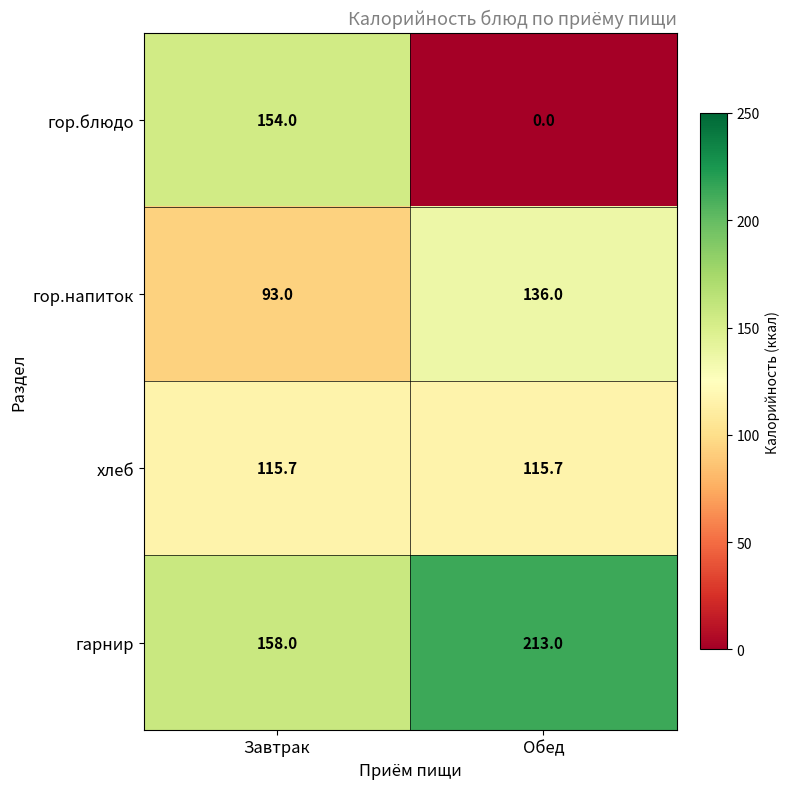

Reading left to right, extract all data points from this chart.

гор.блюдо: 154.0	0.0
гор.напиток: 93.0	136.0
хлеб: 115.7	115.7
гарнир: 158.0	213.0